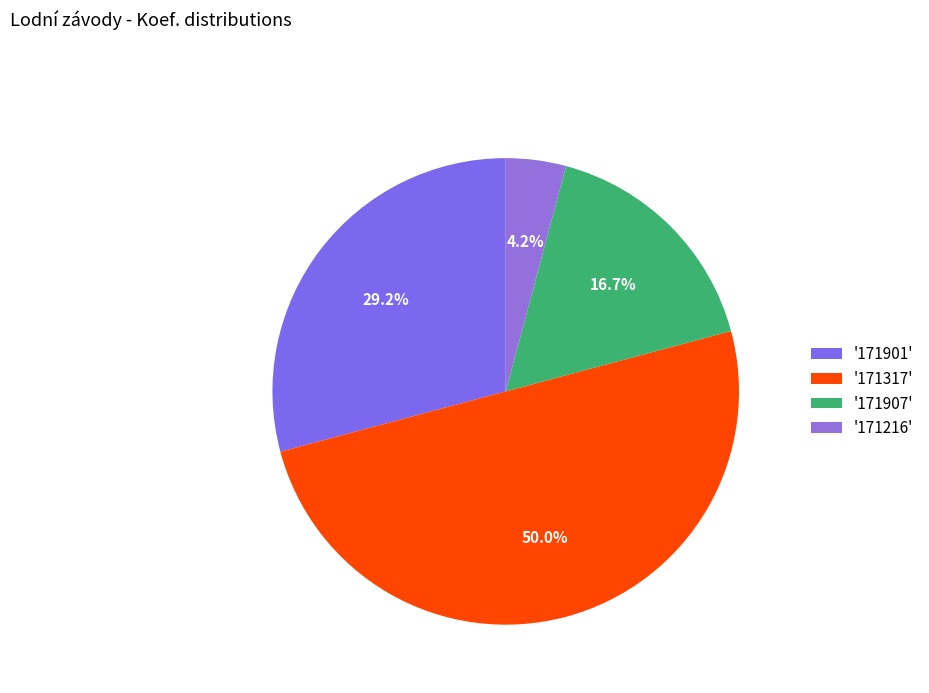

Count the number of slices in the pie.

4